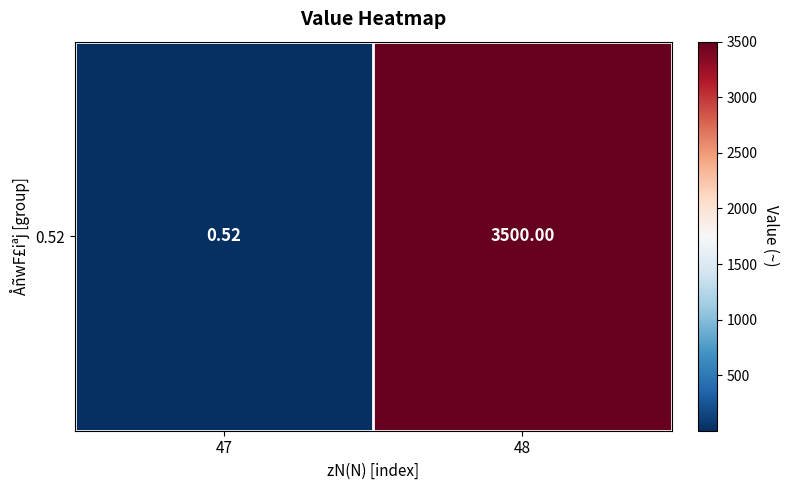

What is the minimum value shown in the chart?

0.5